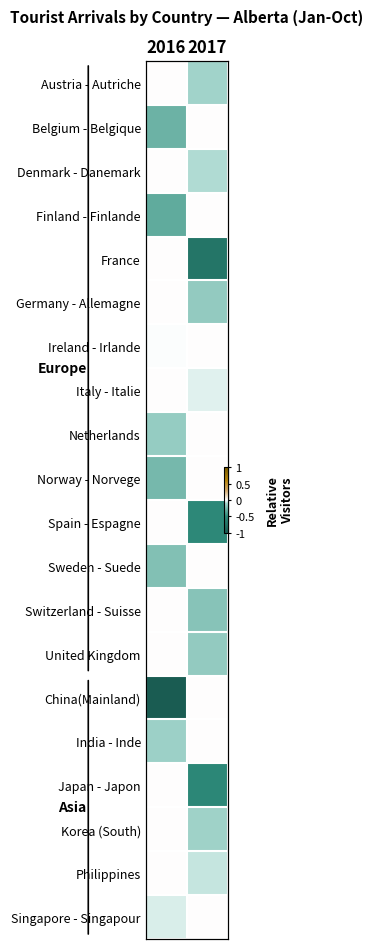

How many negative values does the Denmark - Danemark series have?

1